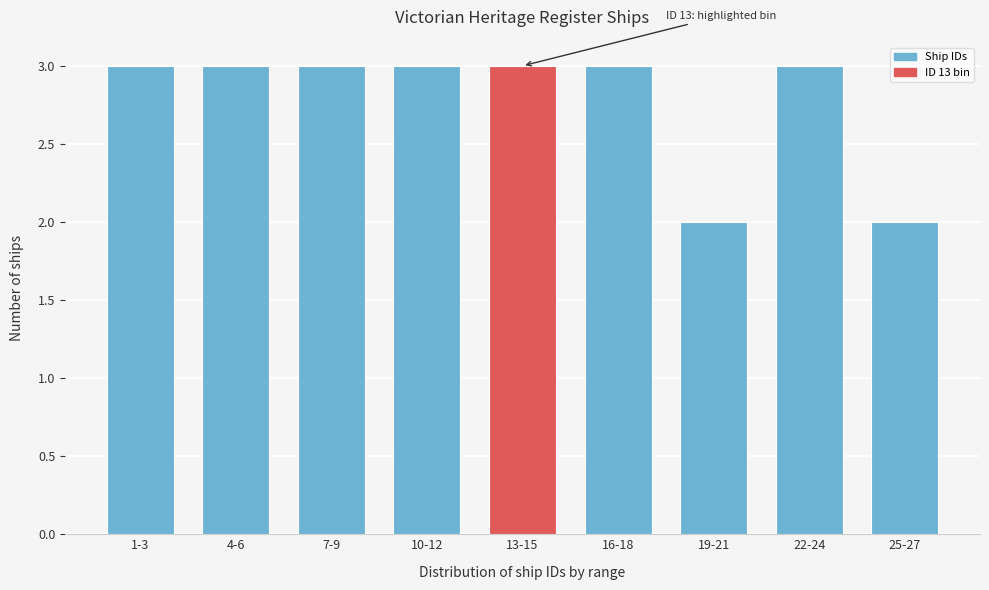

Reading left to right, extract all data points from this chart.

3	3	3	3	3	3	2	3	2